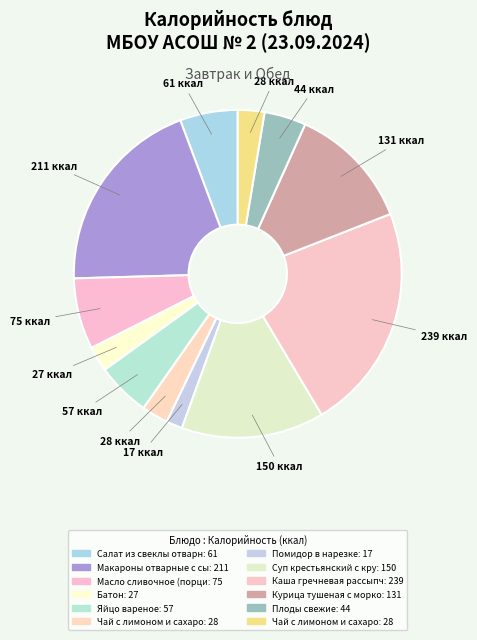

Which category has the biggest portion of the pie?

Каша гречневая рассыпчатая